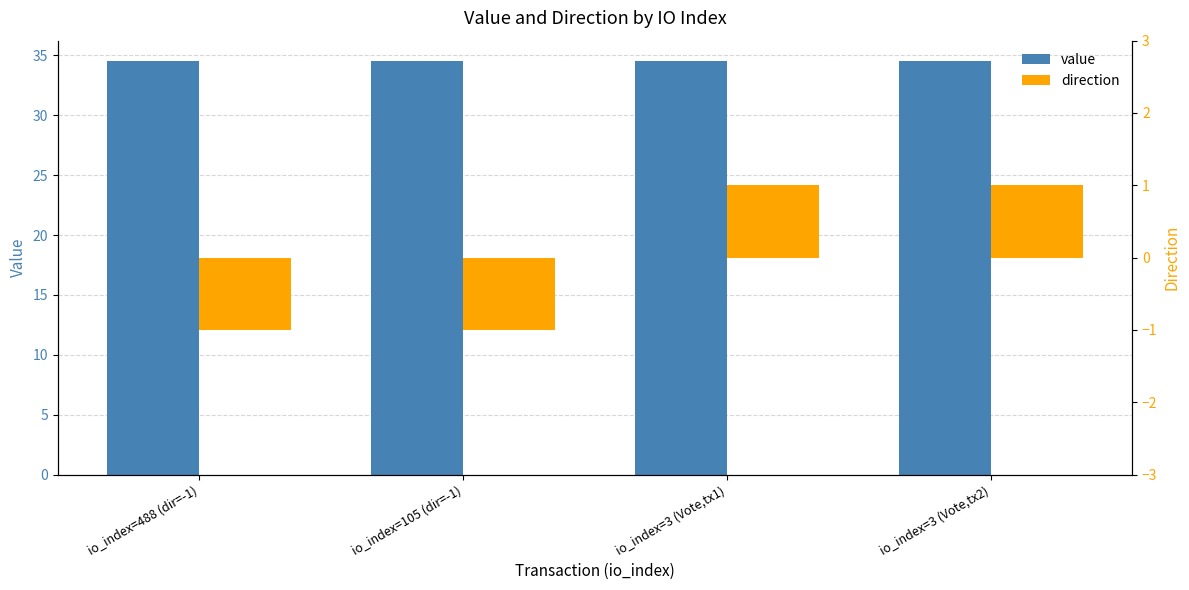

What value does the direction series have at io_index=488 (dir=-1)?

-1.0